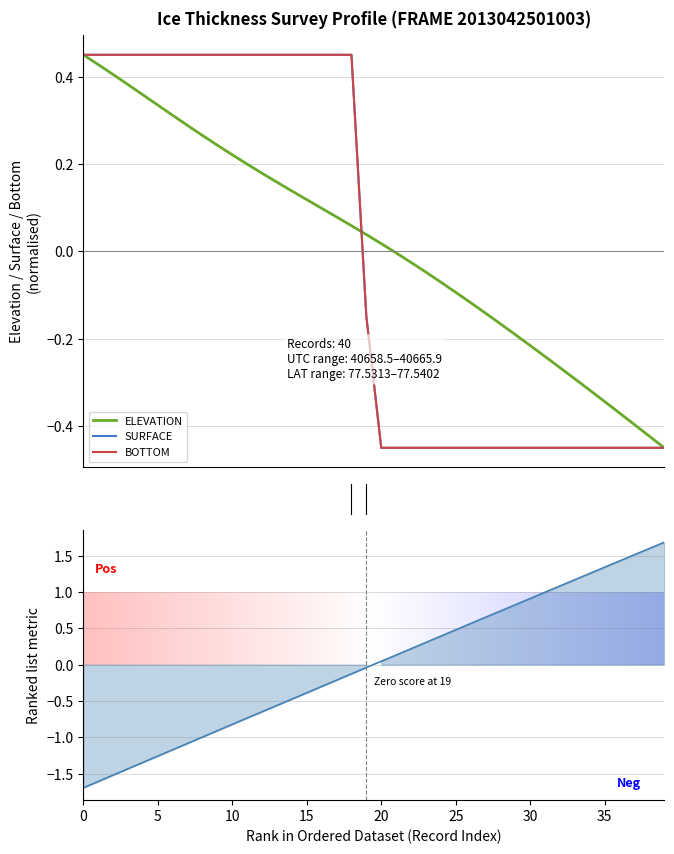

What are all the series names shown in the legend?

ELEVATION, SURFACE, BOTTOM